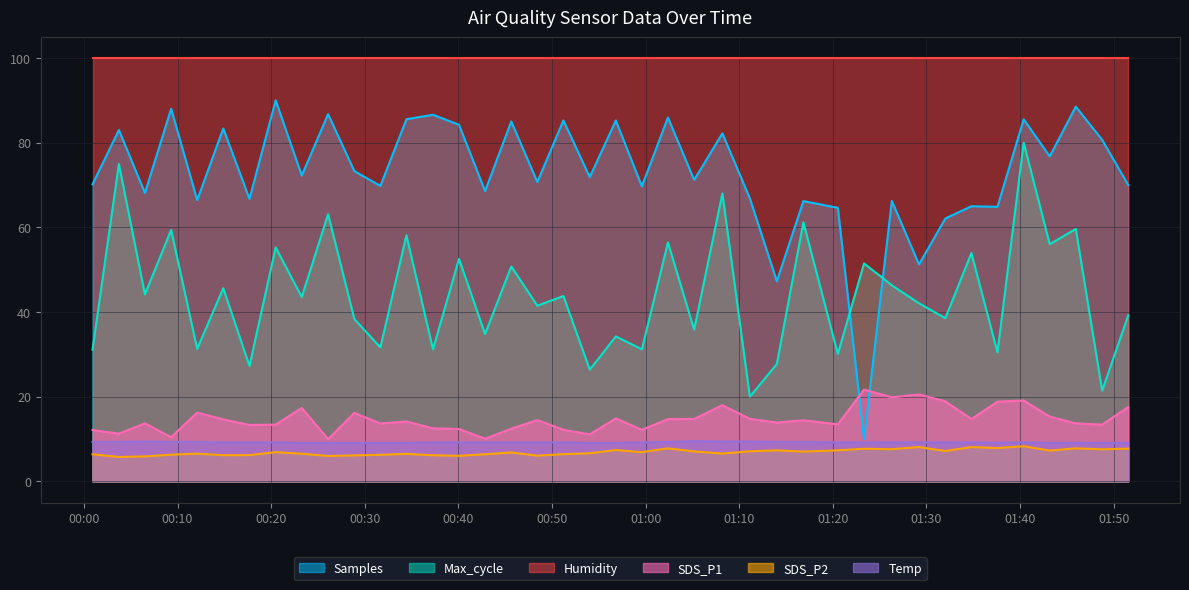

Which series has the largest range (max minus min)?

Samples